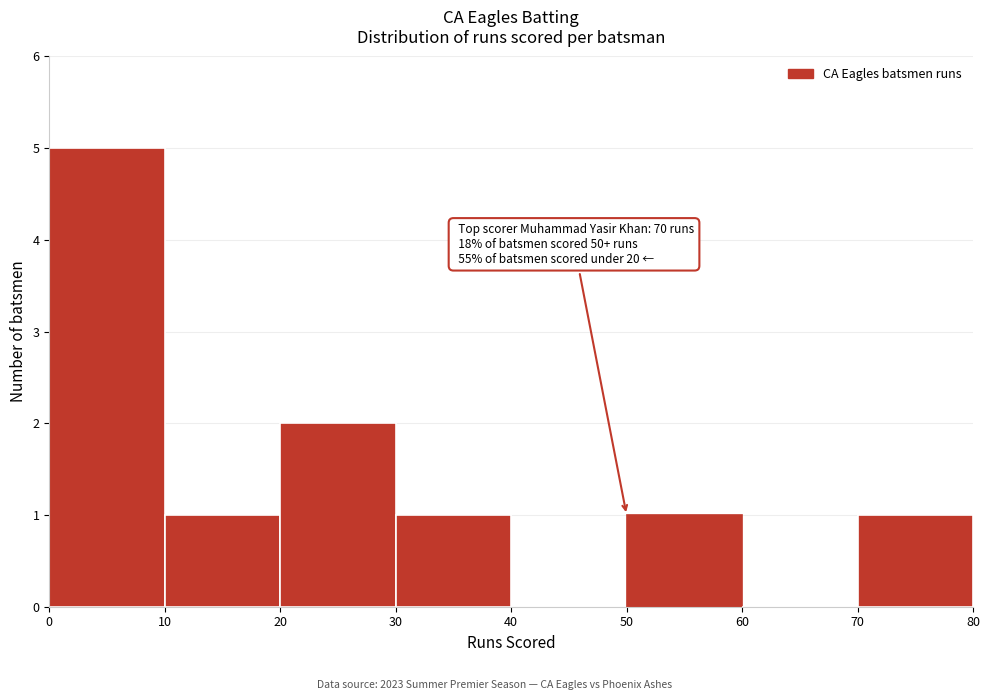

Which range on the x-axis has the tallest bar?

0 to 10